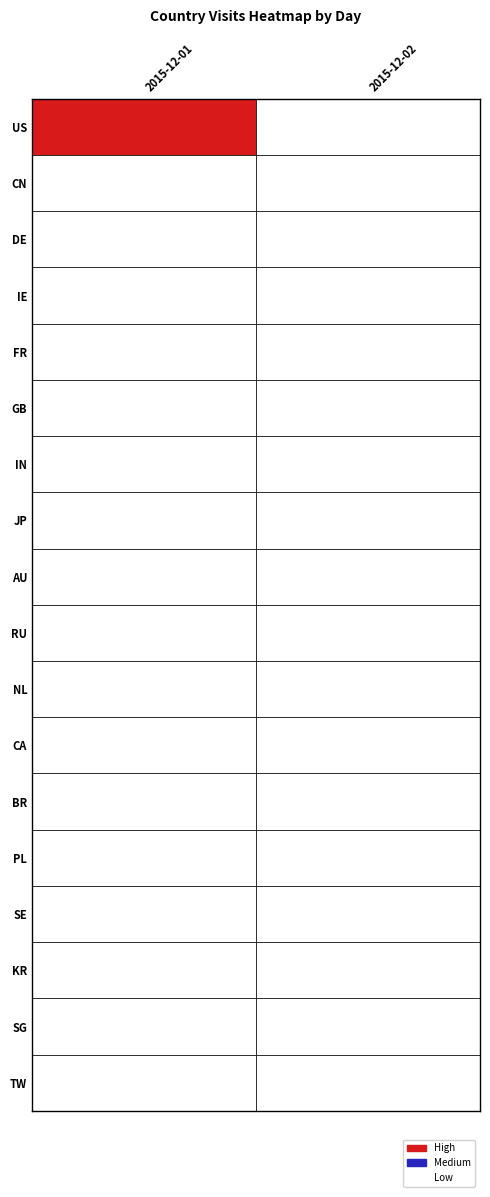

Is the value of SE at 2015-12-02 greater than the value of CN at 2015-12-01?

No